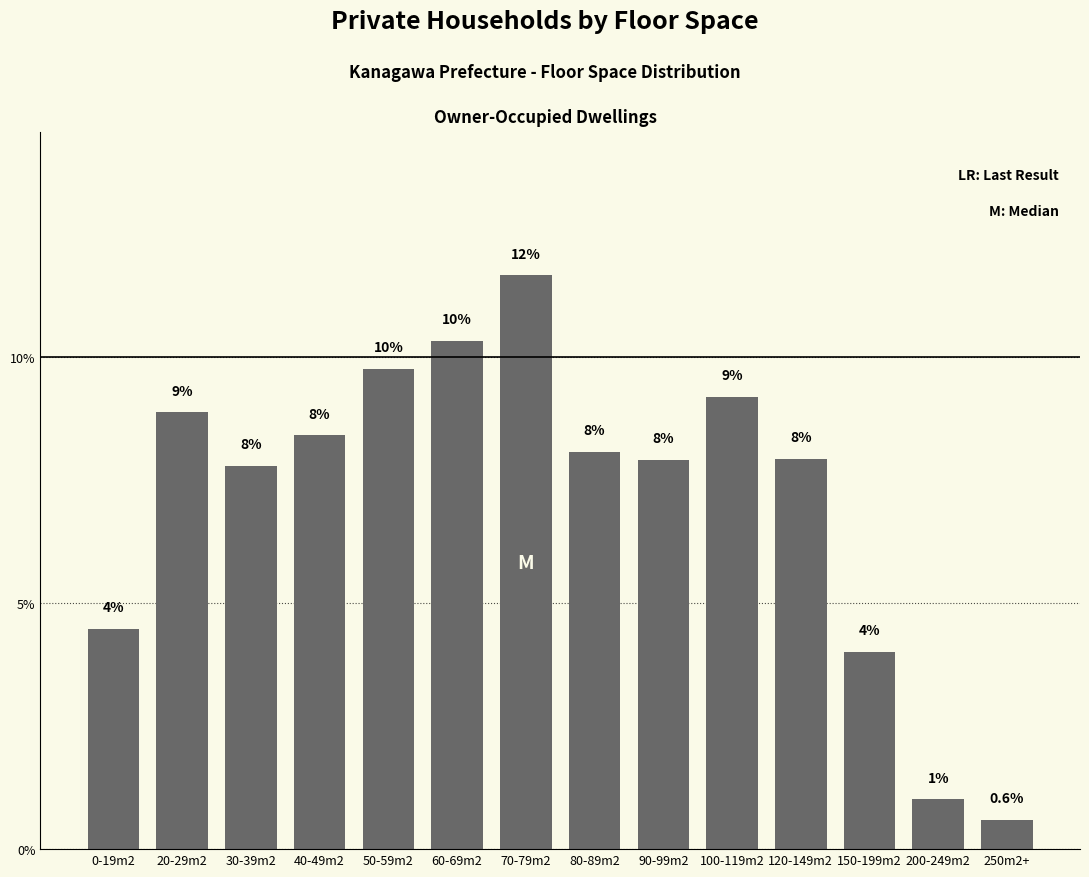

What is the approximate value at 120-149m2?

7.9